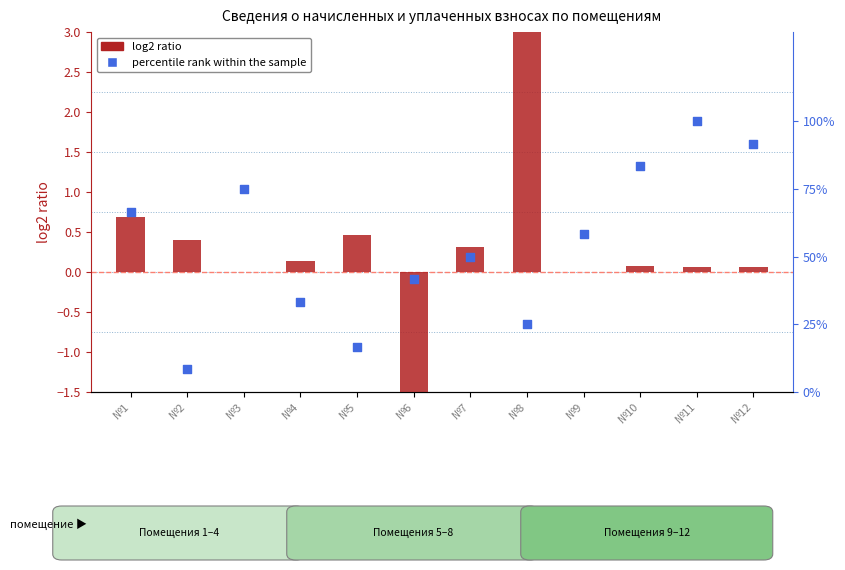

At how many categories does at least one series exceed 56?

6